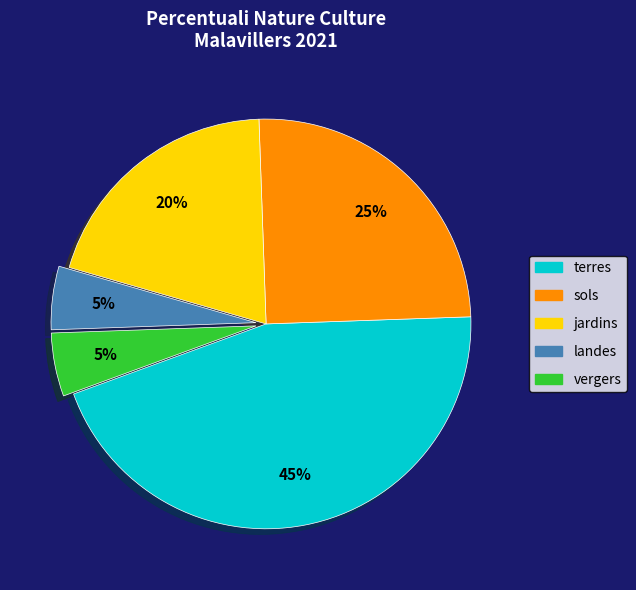

Do jardins and vergers together represent more than half of the pie?

No